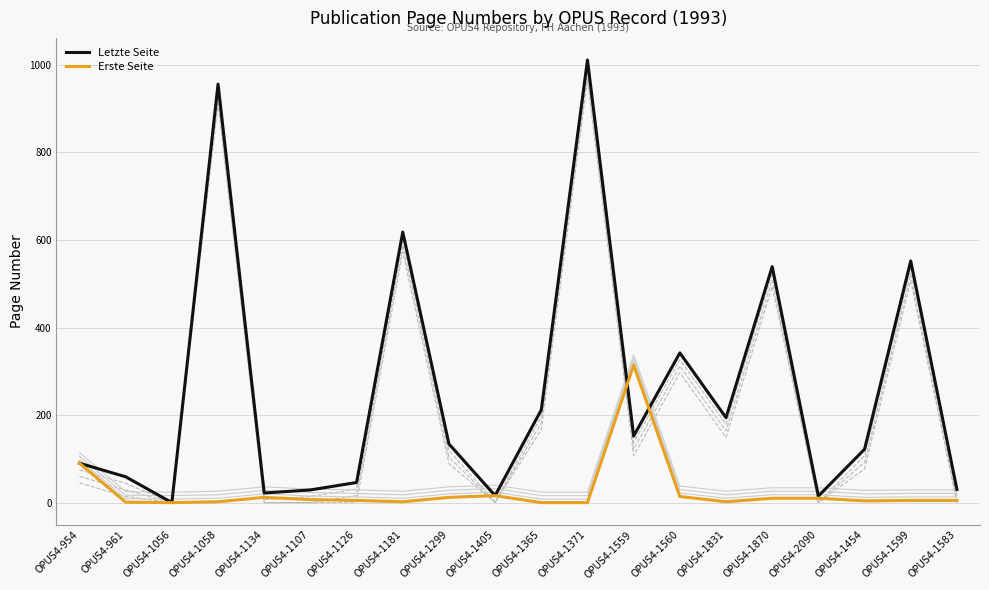

At how many categories does at least one series exceed 432?

5